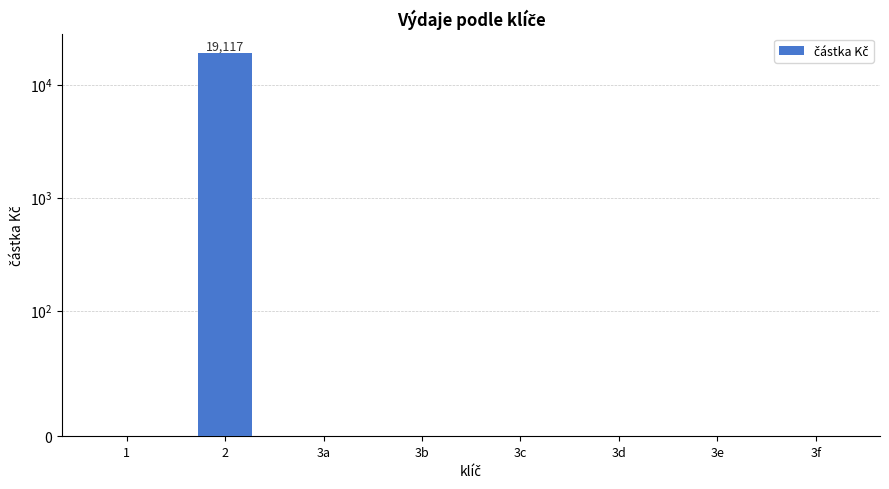

What is the label of the 4th bar from the left?

3b